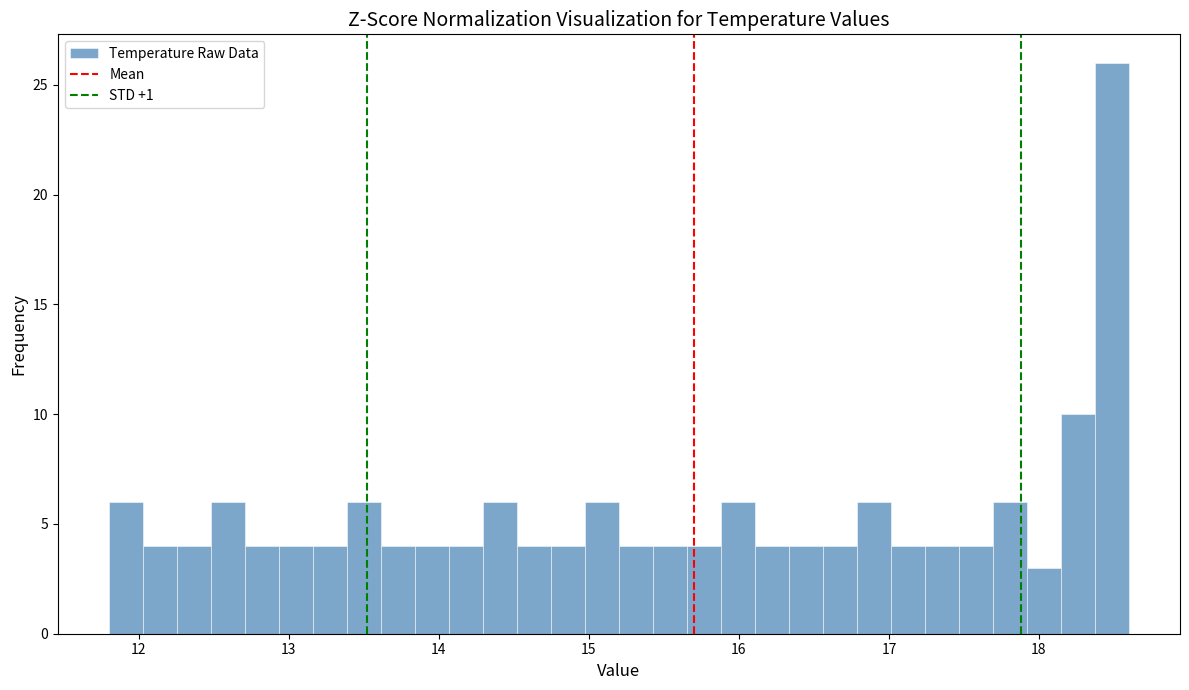

Read against the x-axis, roughly where is the centre of the tallest bar?

18.5